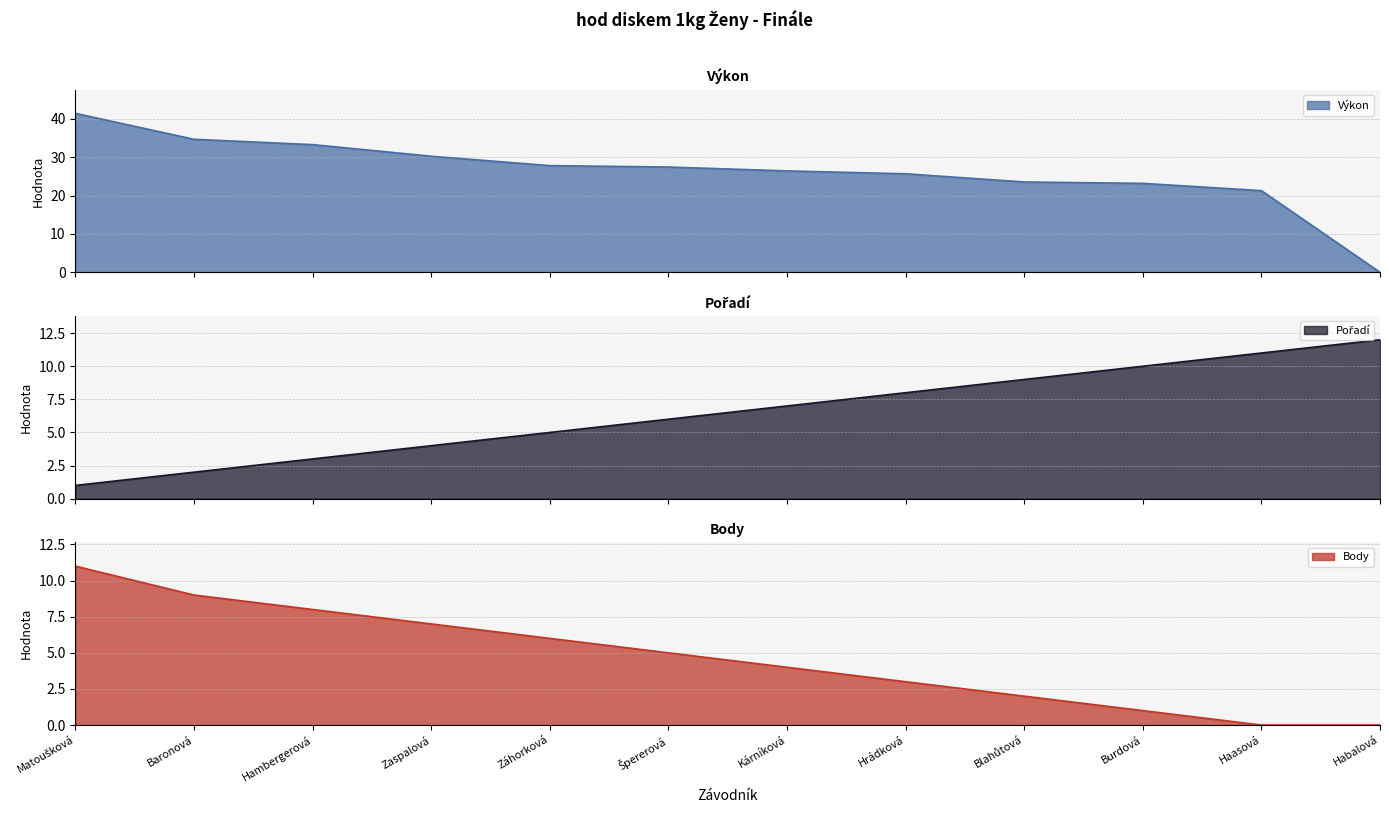

True or false: Výkon and Body cross at least once.

False